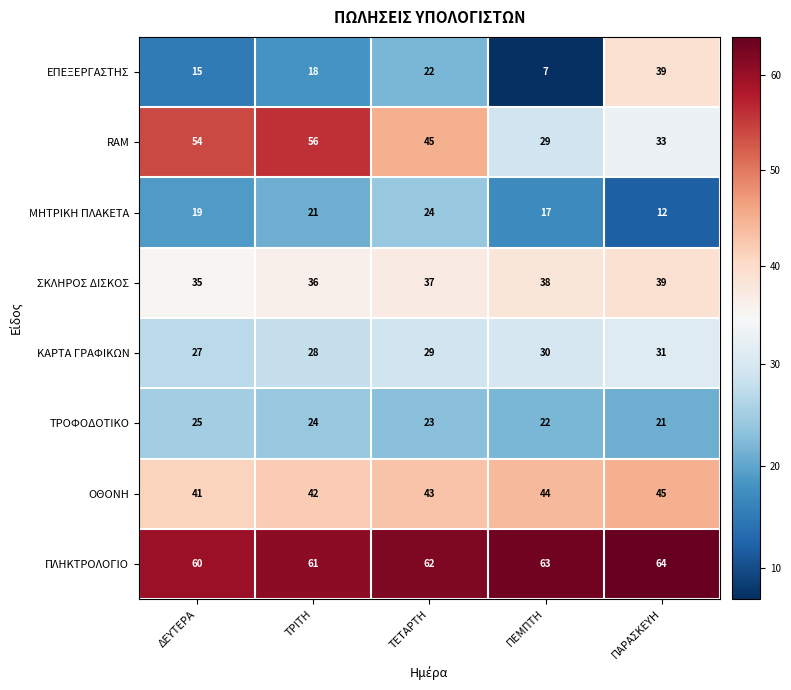

How many ΠΛΗΚΤΡΟΛΟΓΙΟ values are between 61 and 63?

3